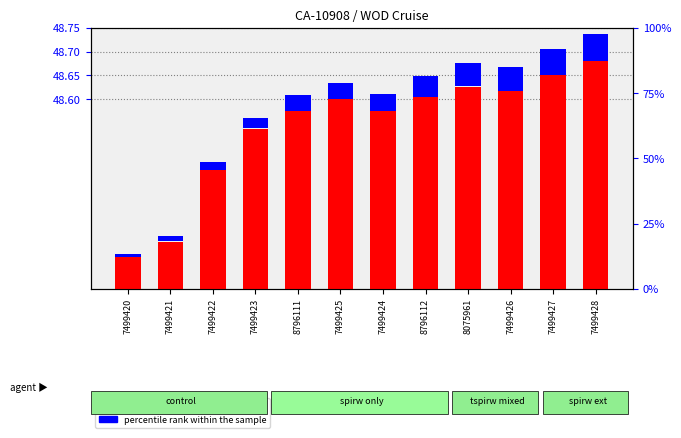

Reading left to right, transcribe all the data shown in this chart.

transformed count: 48.3	48.3	48.5	48.5	48.6	48.6	48.6	48.6	48.6	48.6	48.6	48.7
percentile rank within the sample: 0.0	0.0	0.0	0.0	0.0	0.0	0.0	0.0	0.0	0.0	0.1	0.1